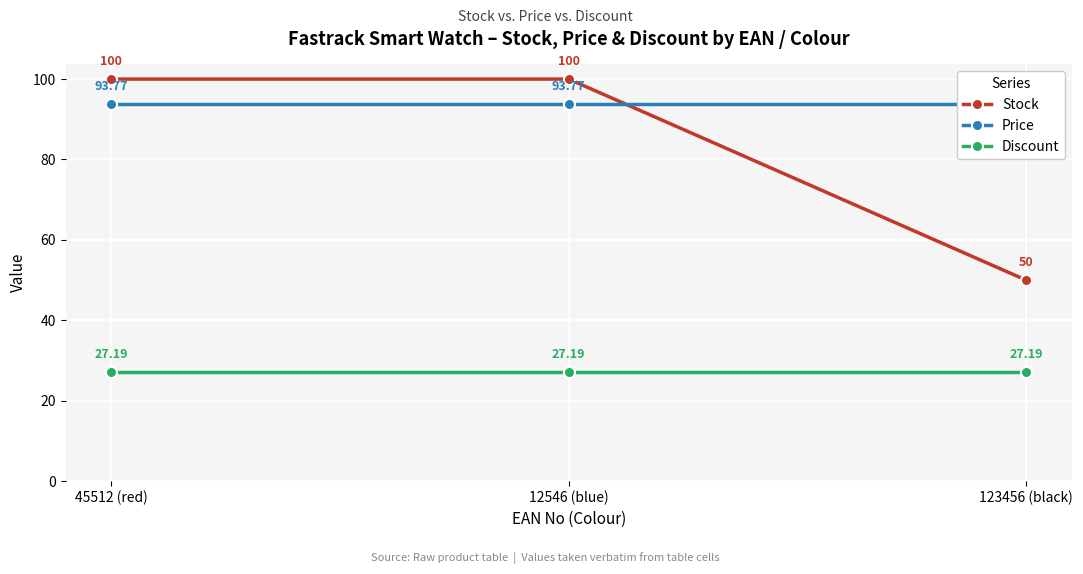

Reading right to left, list all the values displayed in this chart.

Stock: 123456 (black)=50.0	12546 (blue)=100.0	45512 (red)=100.0
Price: 123456 (black)=93.8	12546 (blue)=93.8	45512 (red)=93.8
Discount: 123456 (black)=27.2	12546 (blue)=27.2	45512 (red)=27.2